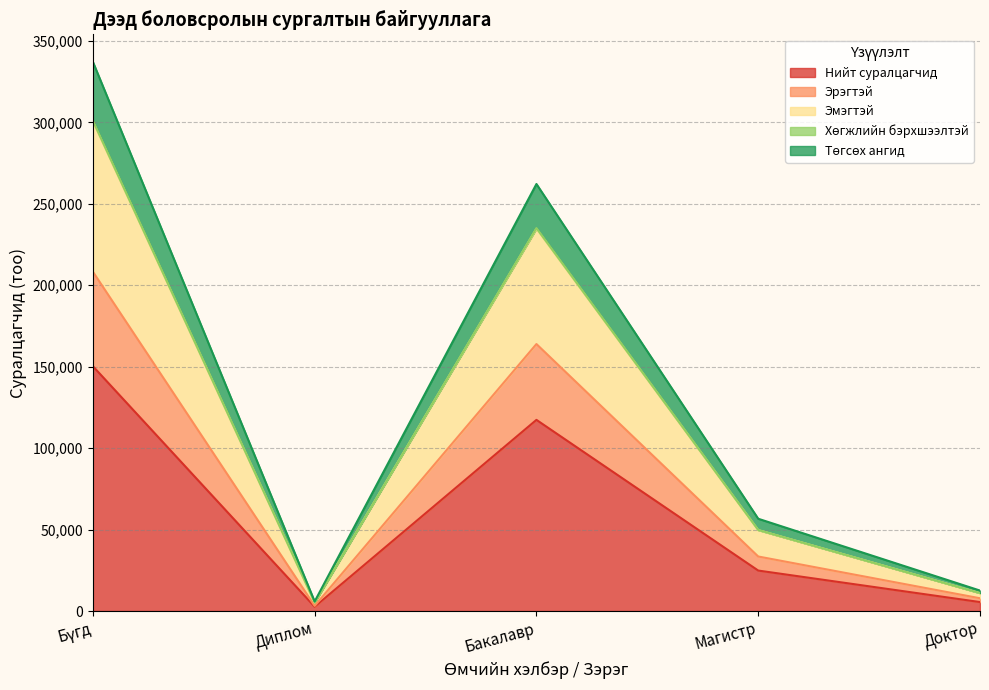

How many lines are shown in the chart?

5